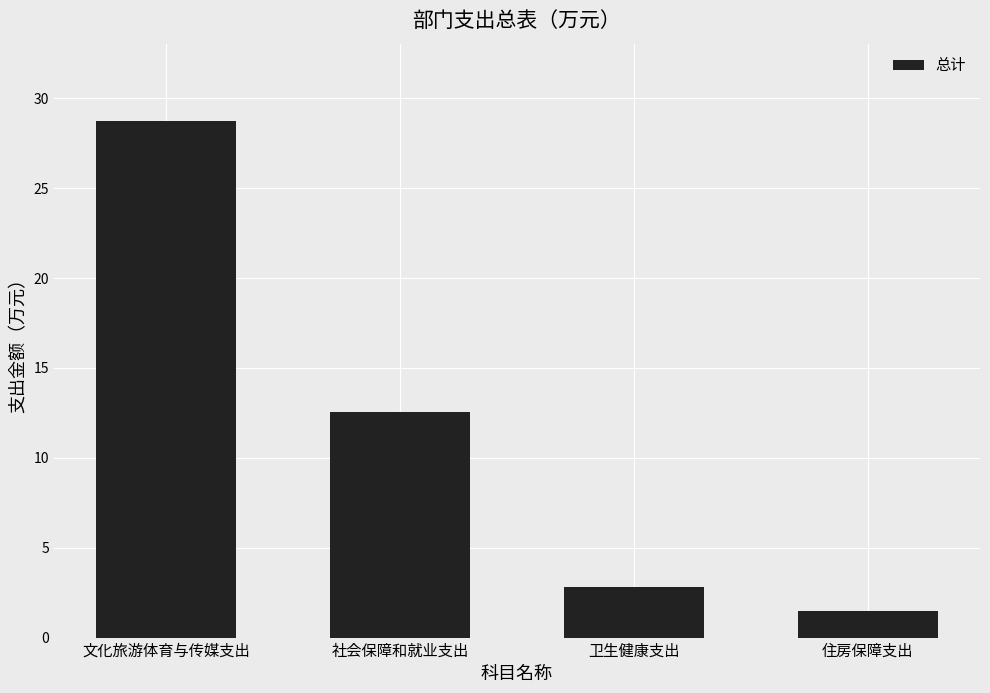

How many data points are above 12?

2